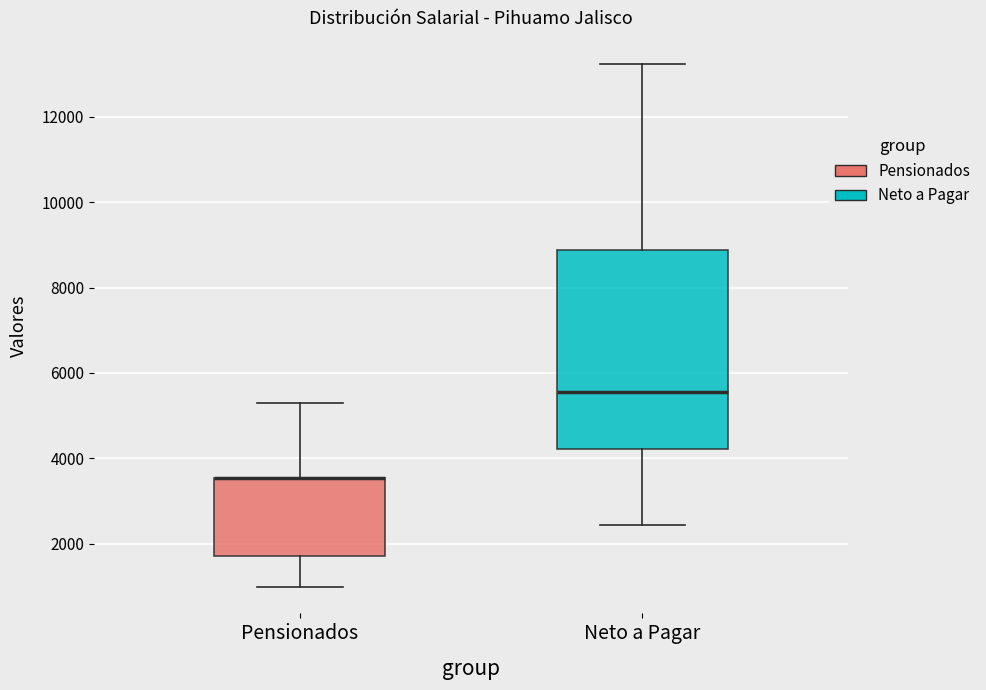

Reading left to right, transcribe this box plot: for each box, give where its median line is, the range the box spans, and where its two whiskers end, as read against the y-axis. The values are not printed on the chart, so give them approximately, as read against the axis.

Pensionados: median 3600 (drawn on the box's upper edge), box 1800 to 3600, whiskers 1000 to 5200
Neto a Pagar: median 5600, box 4200 to 8800, whiskers 2400 to 13200